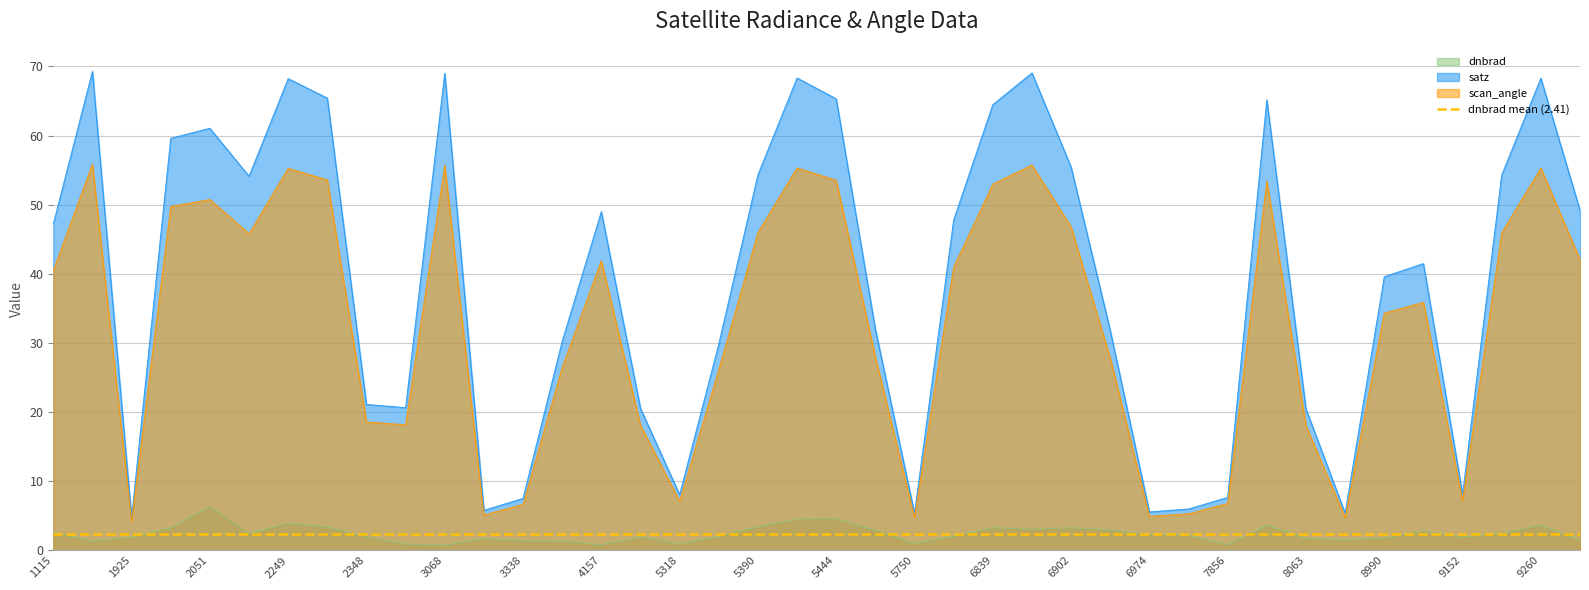

Rank the series at 1808 from highest to lowest value.

satz, scan_angle, dnbrad